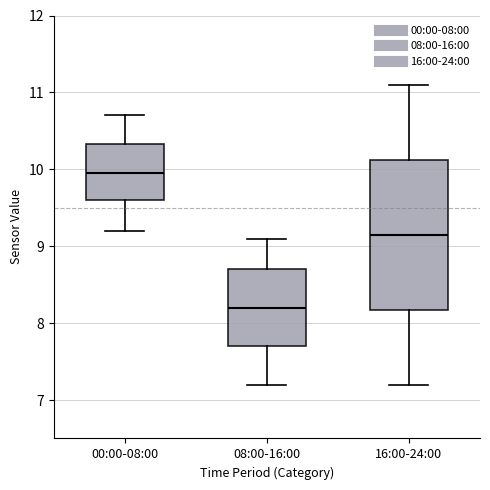

Which box's median line is the lowest?

08:00-16:00